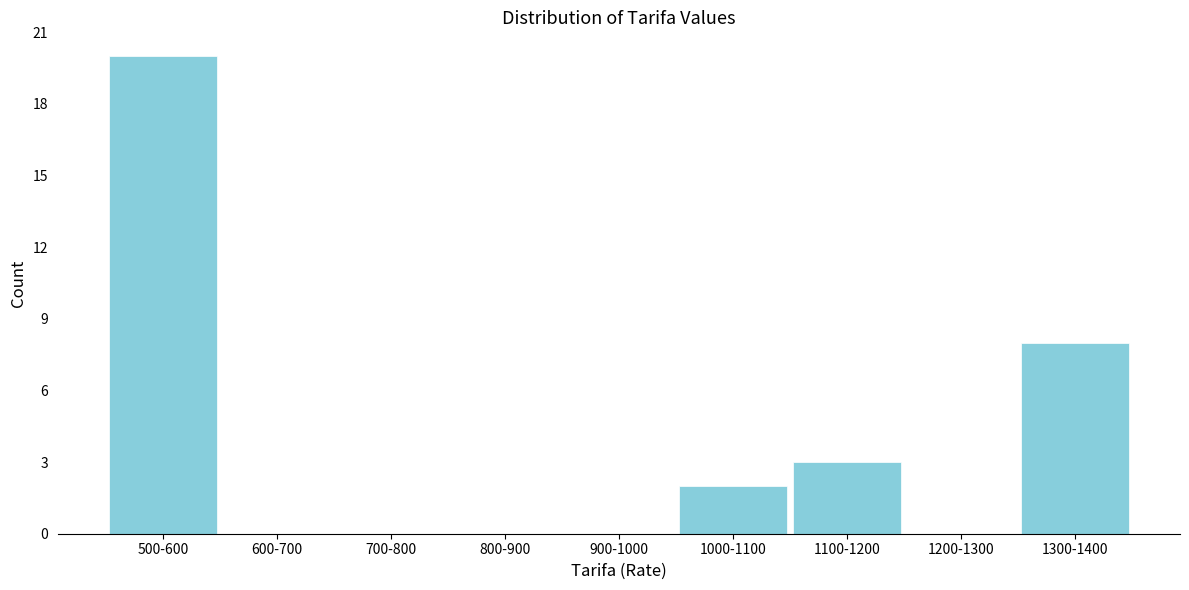

Reading left to right, transcribe all the data shown in this chart.

500-600=20	600-700=0	700-800=0	800-900=0	900-1000=0	1000-1100=2	1100-1200=3	1200-1300=0	1300-1400=8